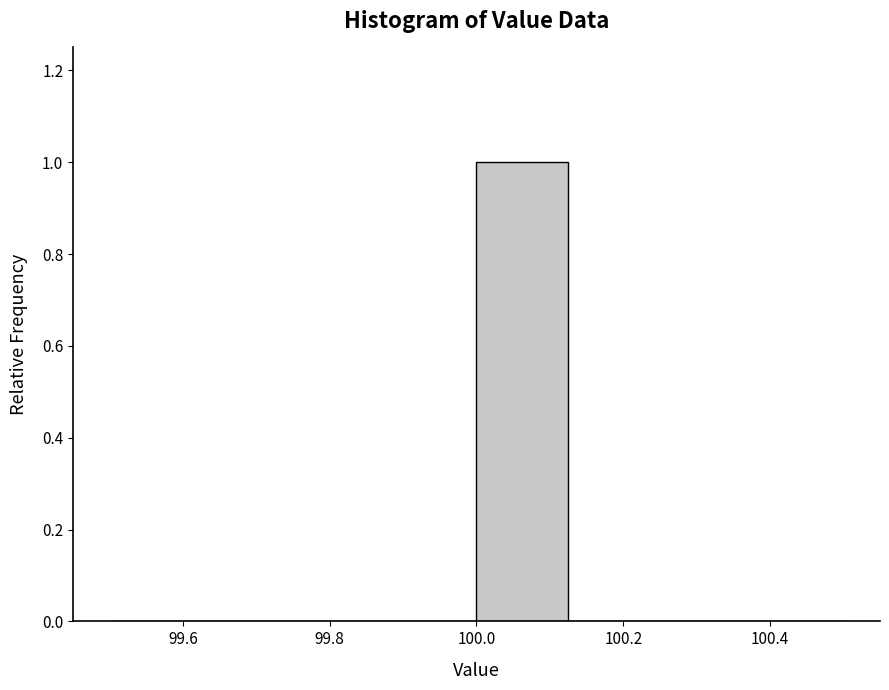

Reading left to right, transcribe this chart: for each bar, give the range it covers on the x-axis and its height. Neither the bar edges nor the heights are printed on the chart, so give them approximately, as read against the axes.

99.500 to 99.625: 0
99.625 to 99.750: 0
99.750 to 99.875: 0
99.875 to 100.000: 0
100.000 to 100.125: 1
100.125 to 100.250: 0
100.250 to 100.375: 0
100.375 to 100.500: 0